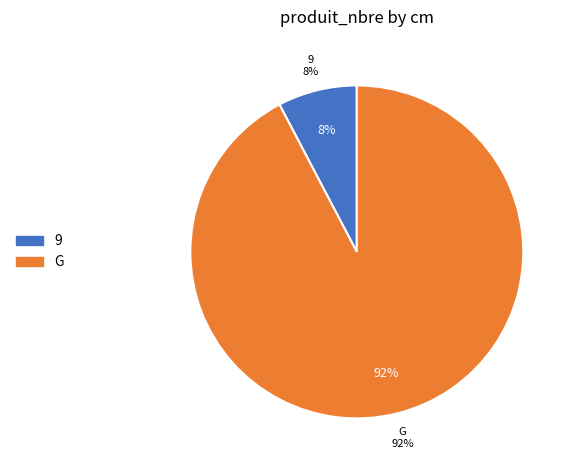

Which category has the smallest portion of the pie?

9